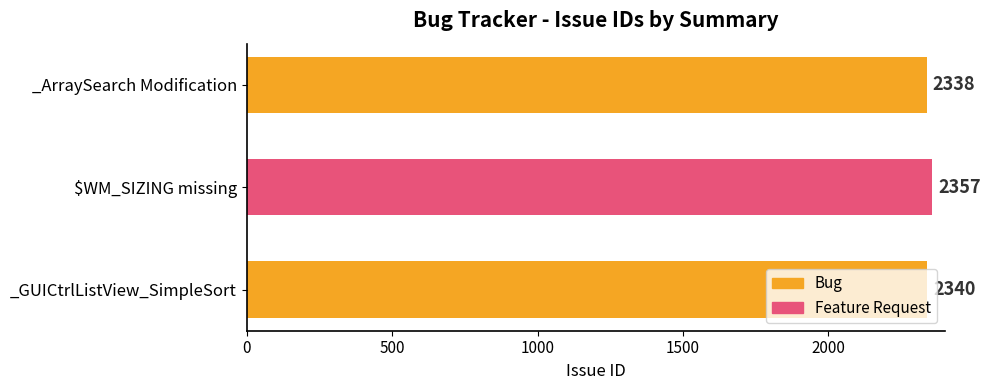

Approximately how many times larger is the value at _ArraySearch Modification compared to _GUICtrlListView_SimpleSort?

1.0